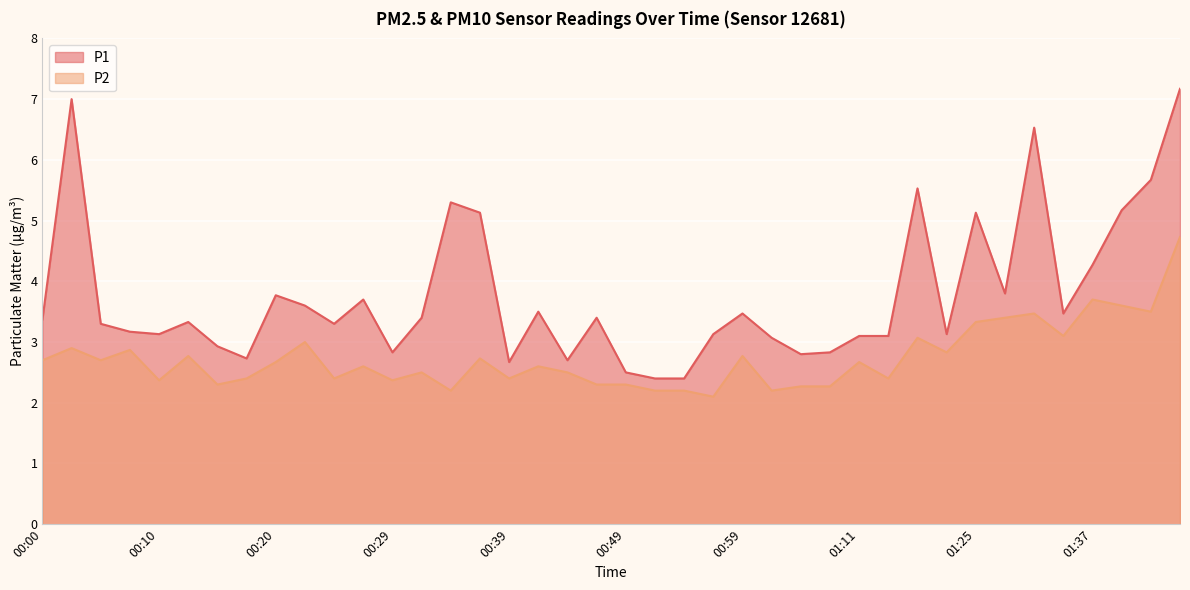

Rank the categories by P1 value from lowest to highest.

00:51, 00:54, 00:49, 00:39, 00:44, 00:17, 01:03, 00:29, 01:09, 00:15, 01:01, 01:11, 01:17, 00:10, 00:56, 01:22, 00:07, 00:05, 00:24, 00:12, 00:00, 00:32, 00:46, 00:59, 01:32, 00:42, 00:22, 00:27, 00:20, 01:27, 01:37, 00:37, 01:25, 01:40, 00:34, 01:20, 01:42, 01:29, 00:03, 01:45